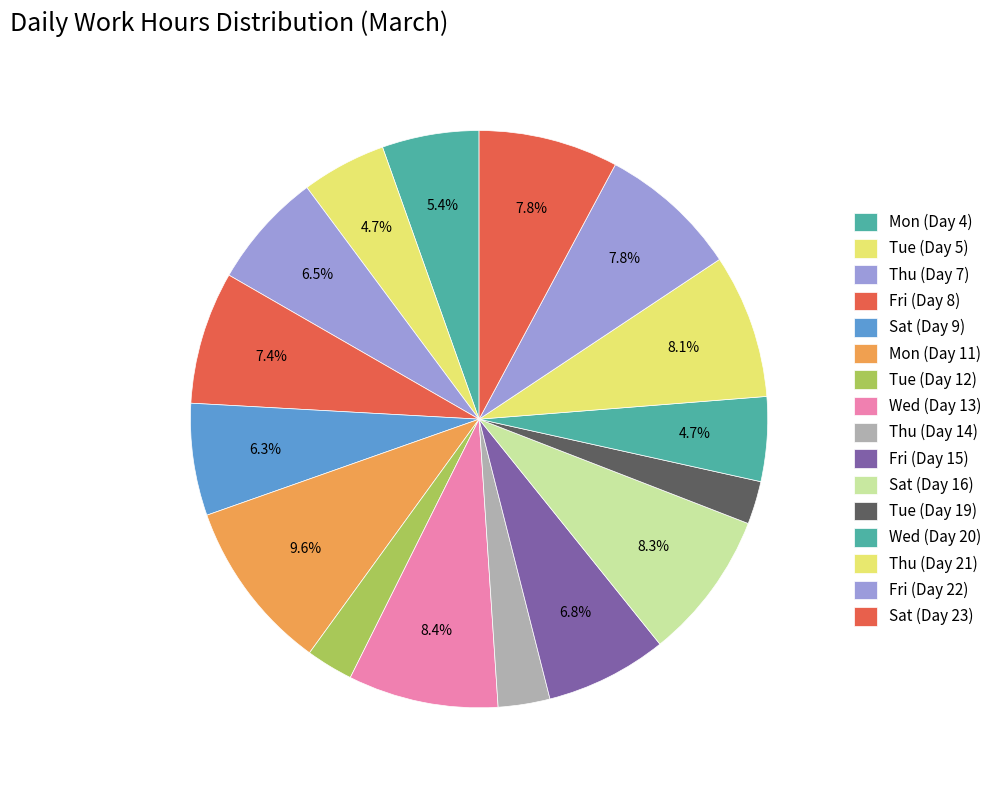

To the nearest percent, what is the combined percentage of Wed (Day 20) and Tue (Day 12)?

7%